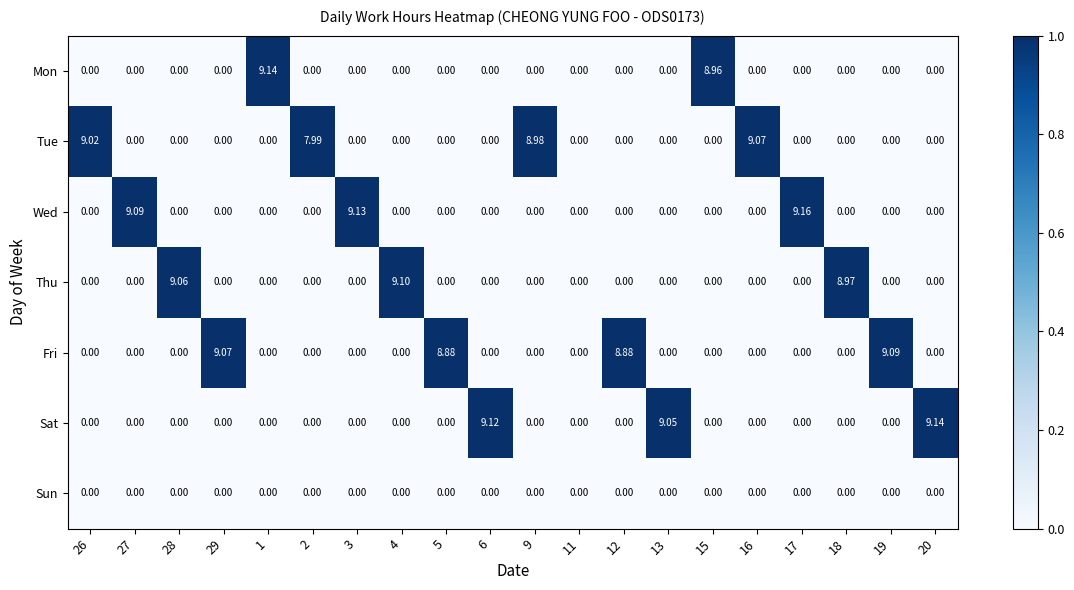

Count the number of categories in the chart.

20